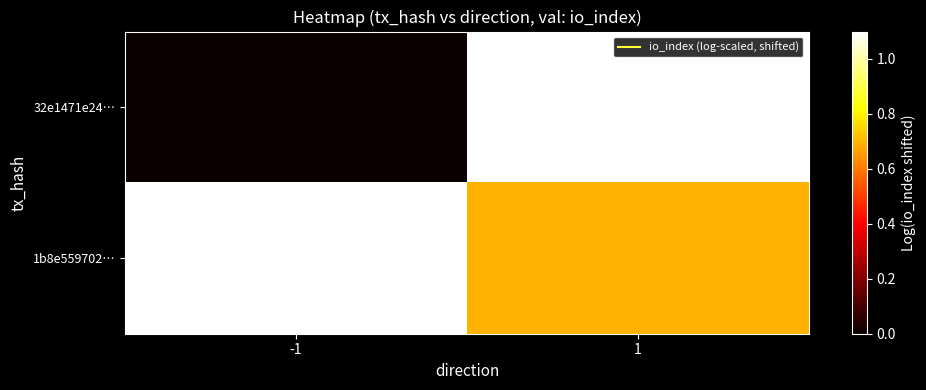

At 1, list the series in order from largest to smallest.

32e1471e24…, 1b8e559702…